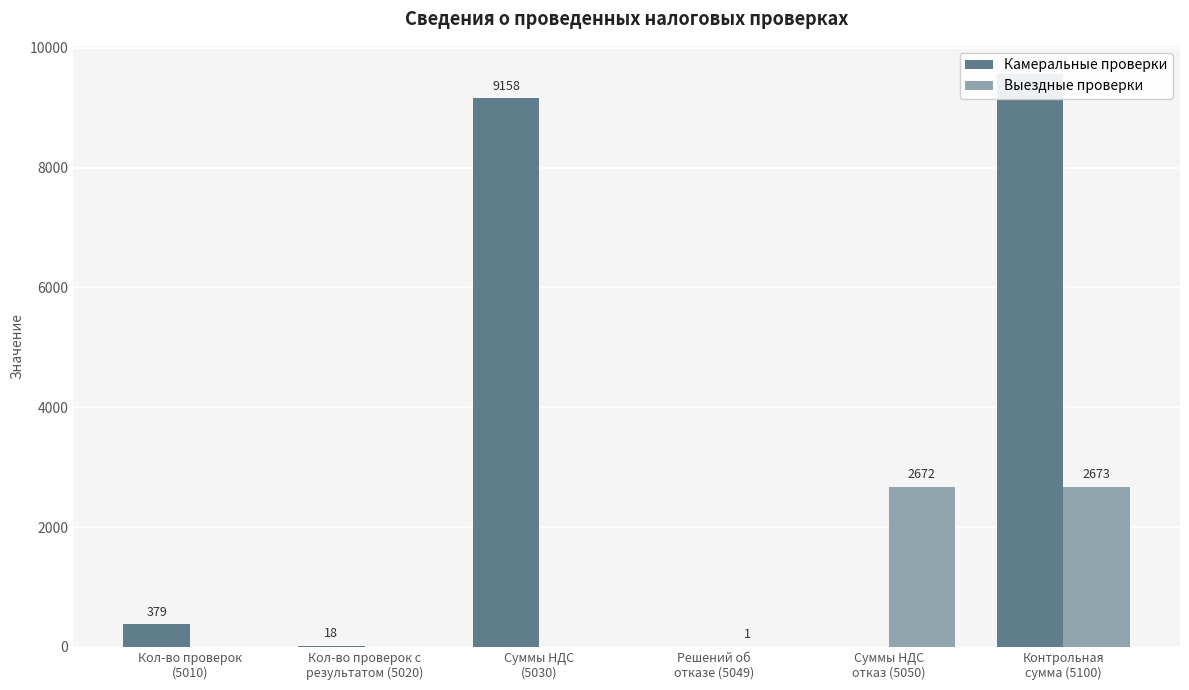

What is the difference between the second highest and second lowest values in the Выездные проверки series?

2672